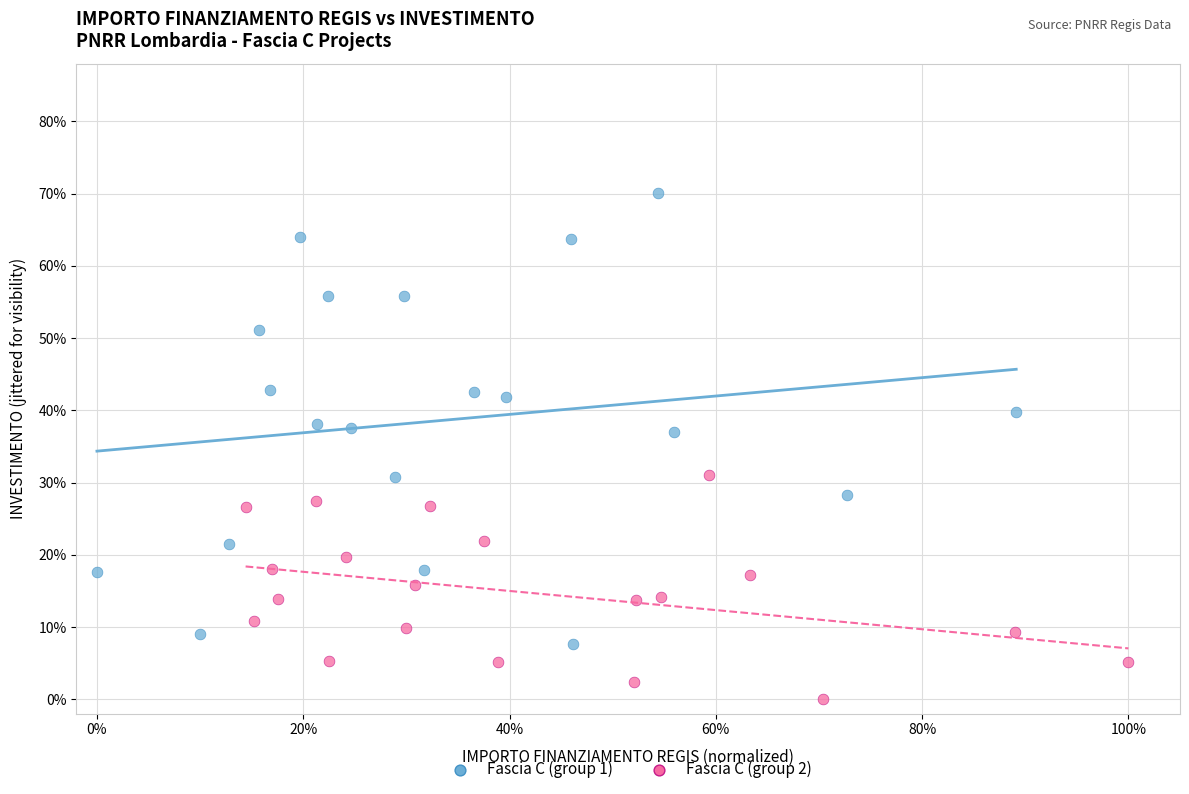

Which series has the largest Y range (max minus min)?

Fascia C (group 1)